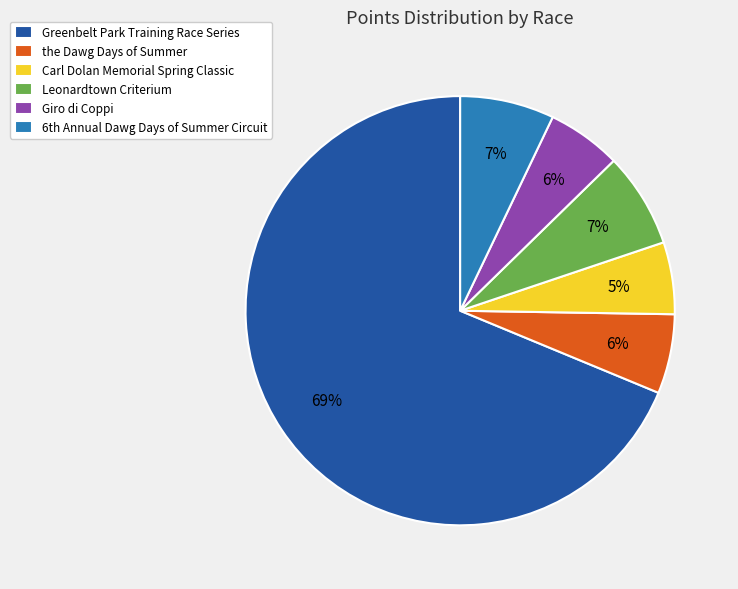

Do Leonardtown Criterium and the Dawg Days of Summer together represent more than half of the pie?

No